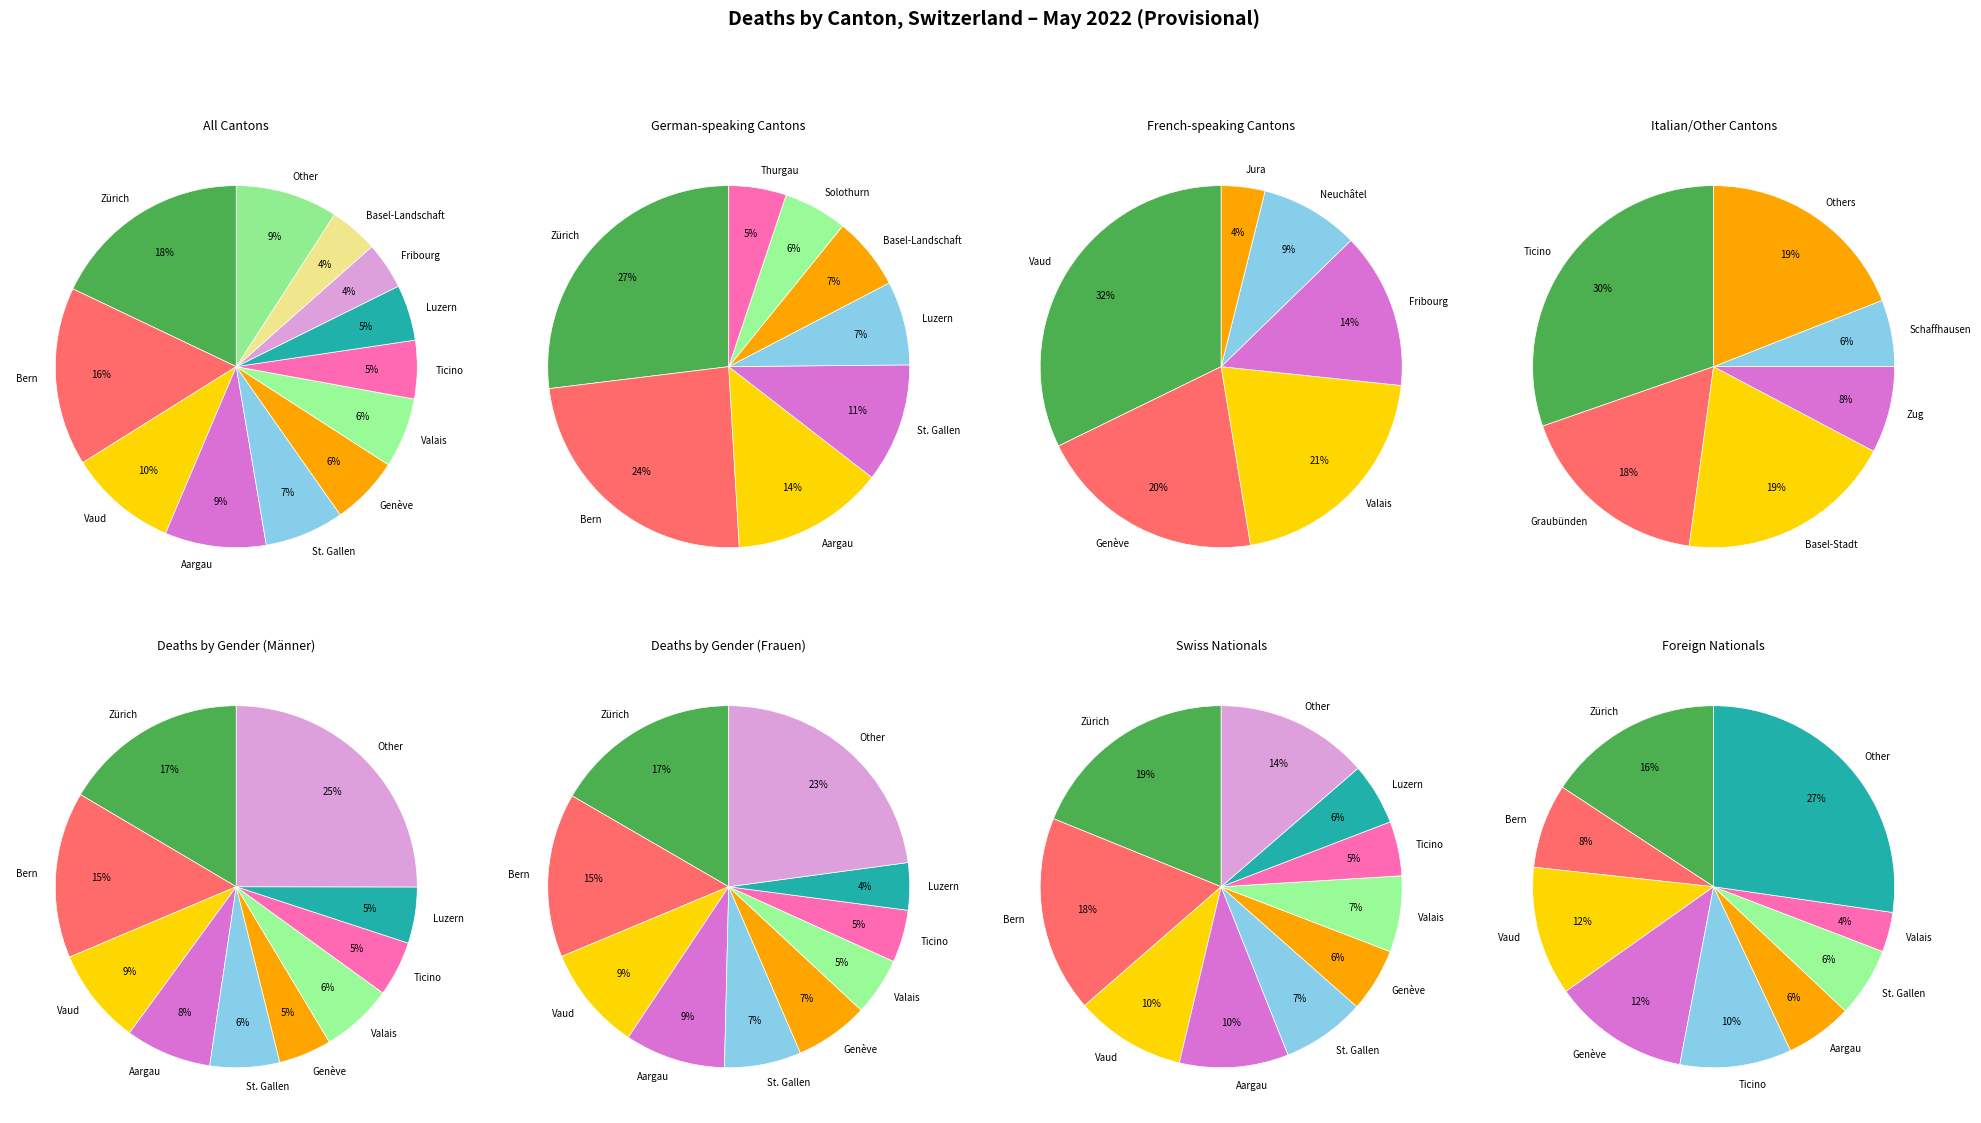

What portion of the pie excludes St. Gallen?

92.9%